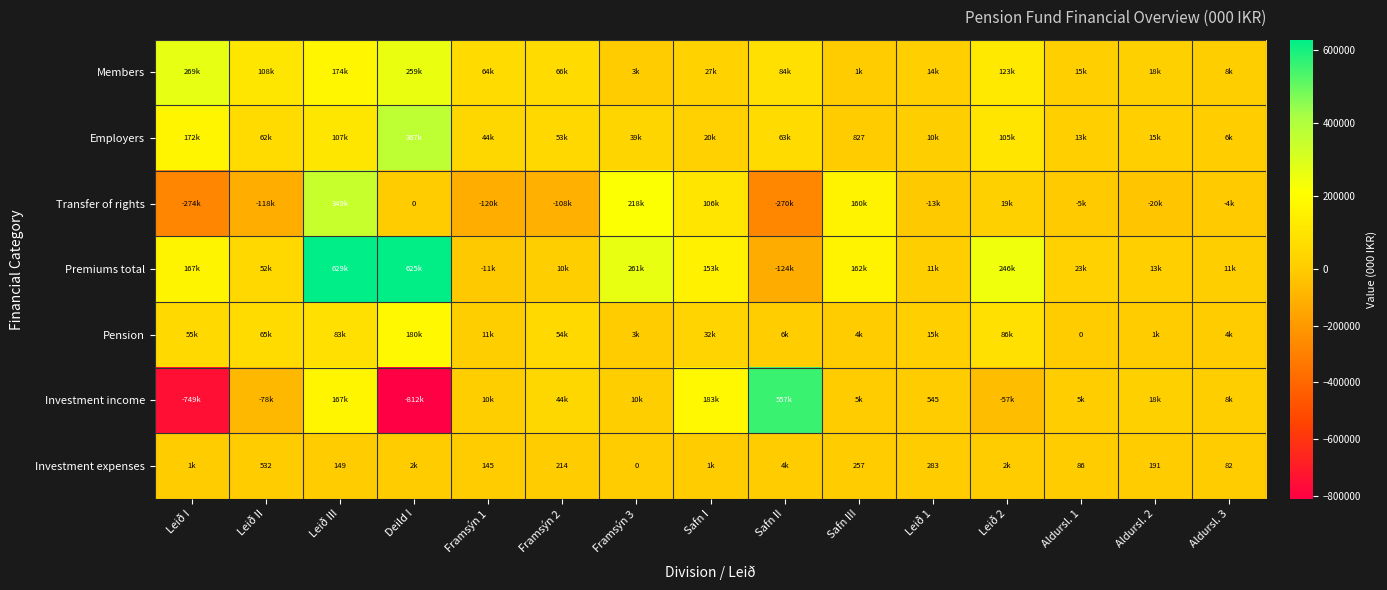

What is the sum of all Pension values?

597903